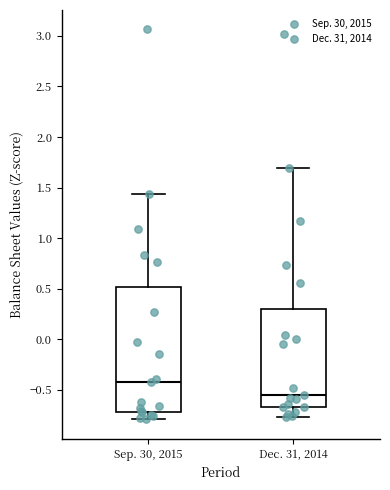

Which box's median line is the lowest?

Dec. 31, 2014